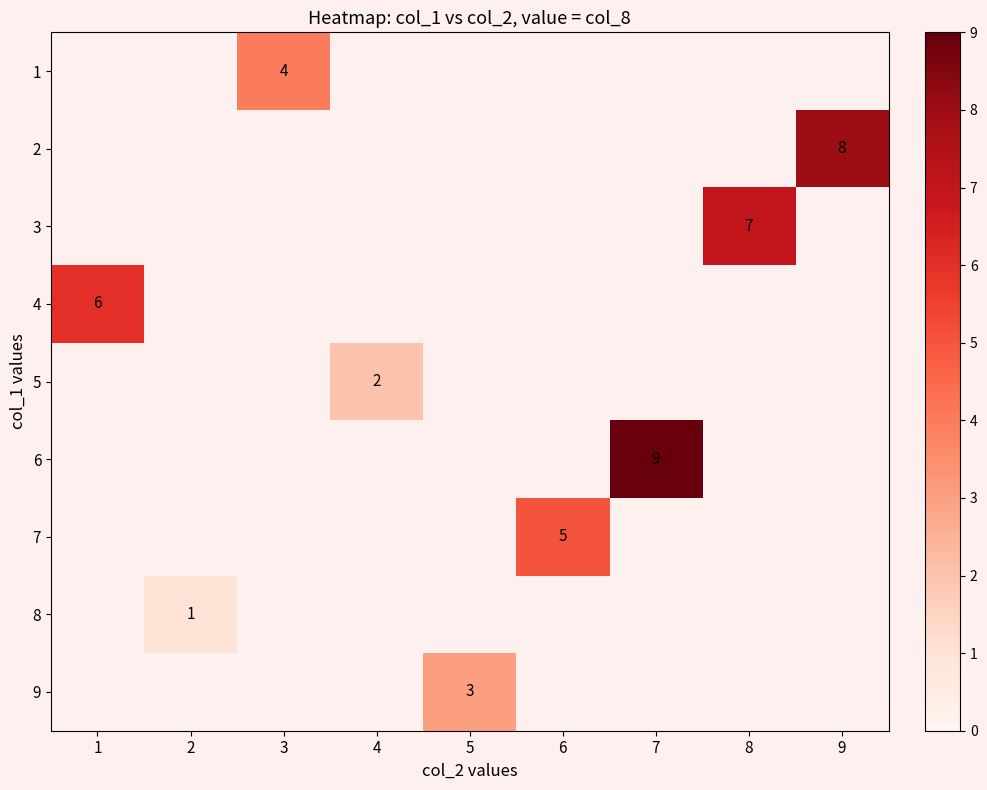

Is the value of 5 at 1 greater than the value of 2 at 7?

No